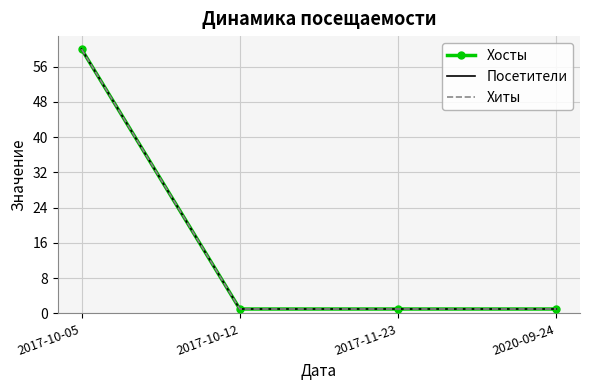

Which series changed the most between 2017-10-12 and 2017-11-23?

Хосты